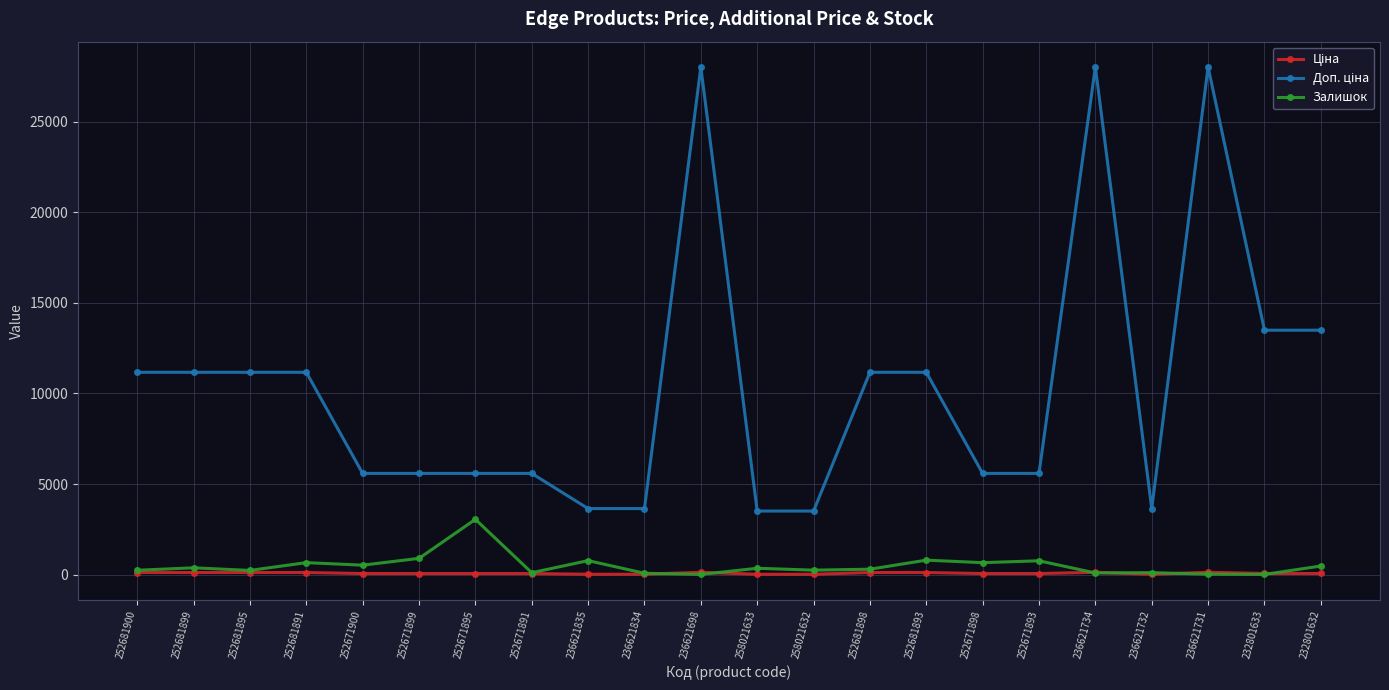

What is the greatest value displayed?

28026.0